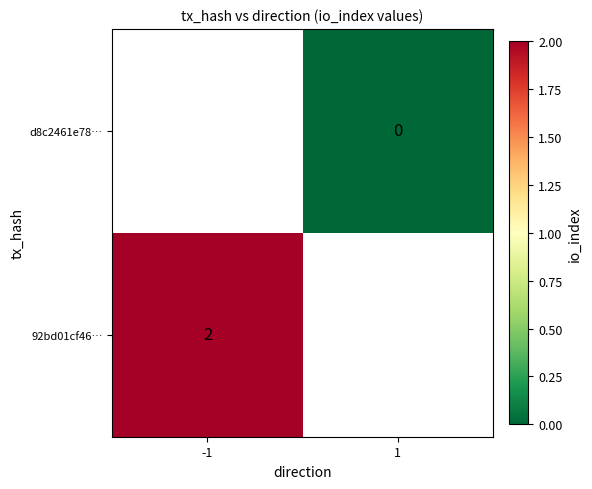

The value of 92bd01cf46… at -1 is 2. True or false?

True